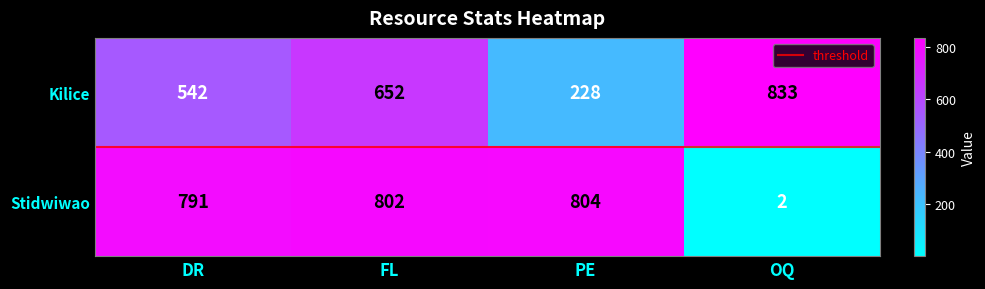

At which label does Kilice reach its peak?

OQ